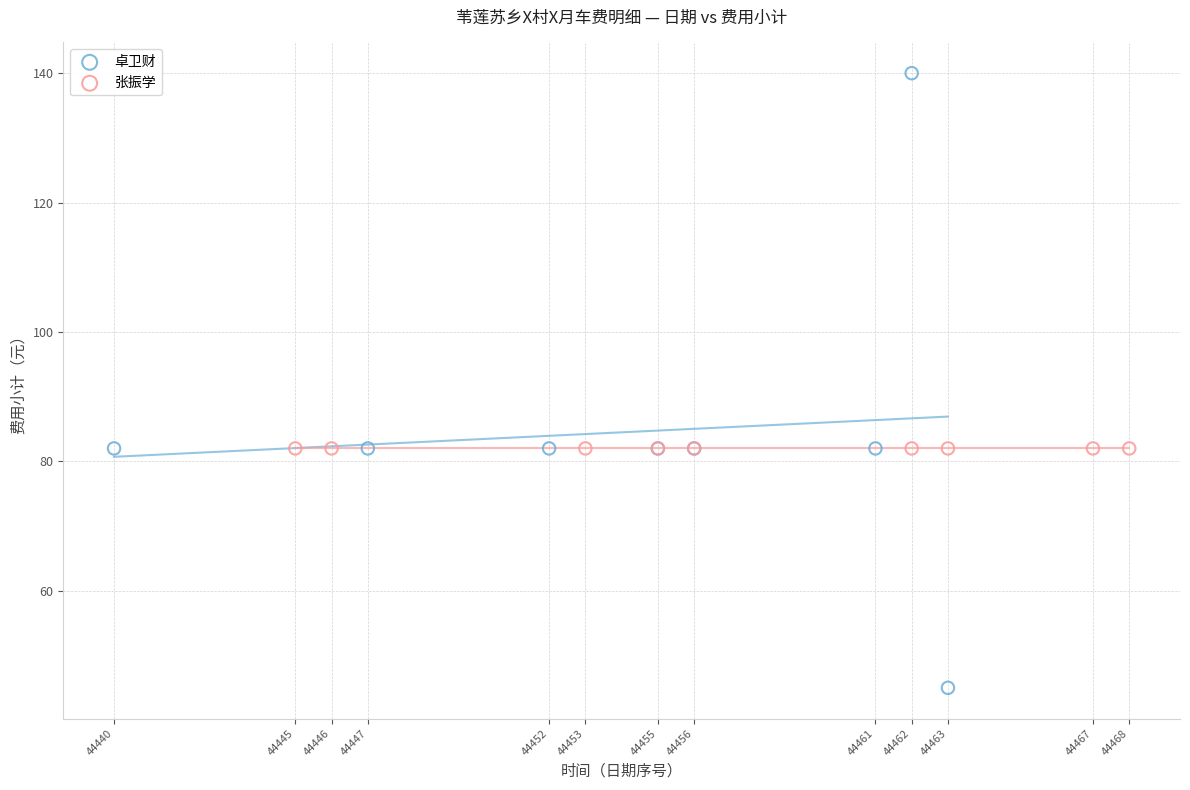

Which series contains the highest Y value?

卓卫财